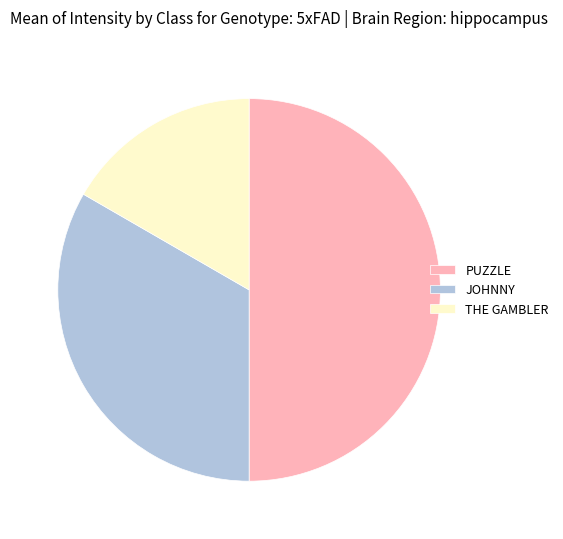

Does THE GAMBLER account for over 50% of the chart?

No